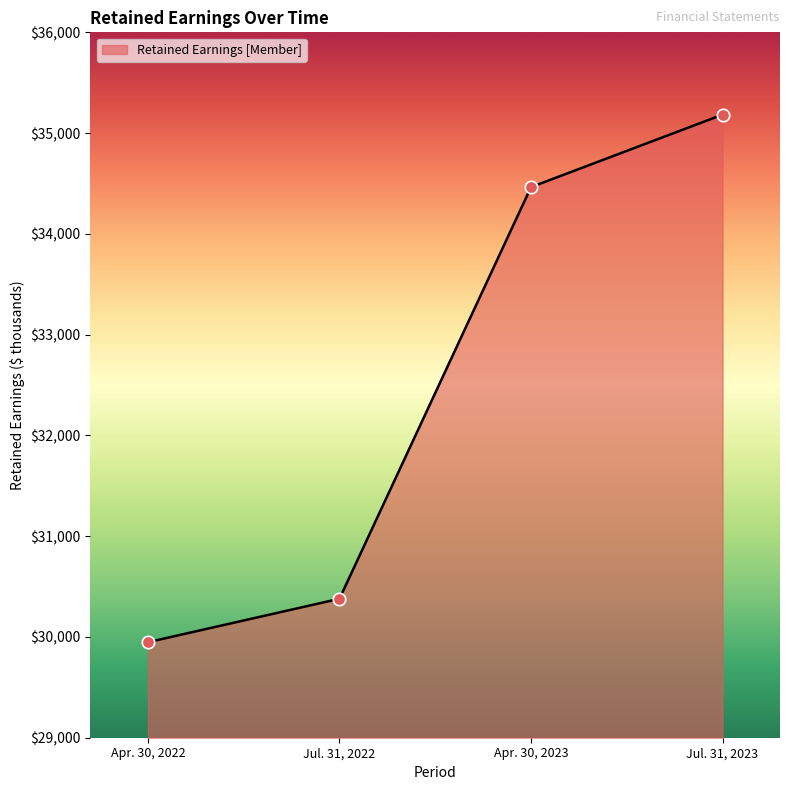

What is the ratio of the value at Jul. 31, 2023 to the value at Apr. 30, 2023?

1.0